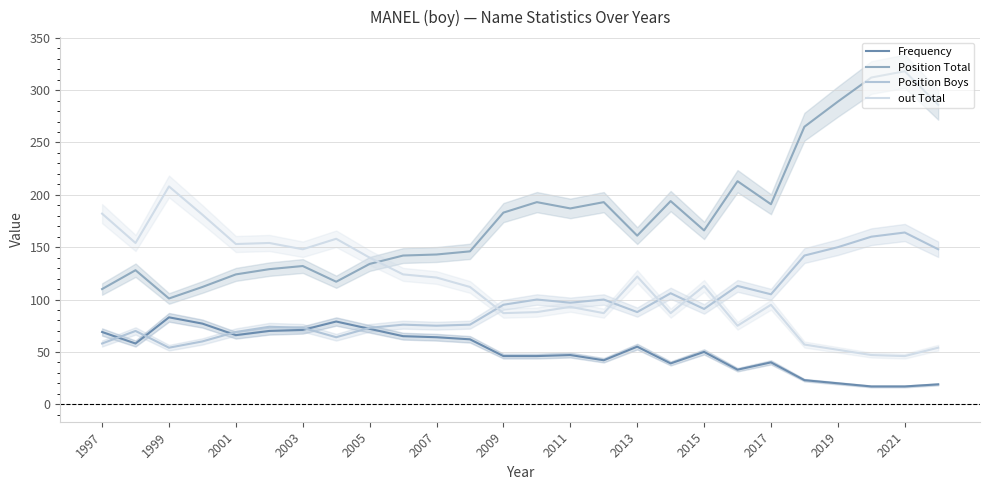

How many interior local valleys does the Frequency series have?

5